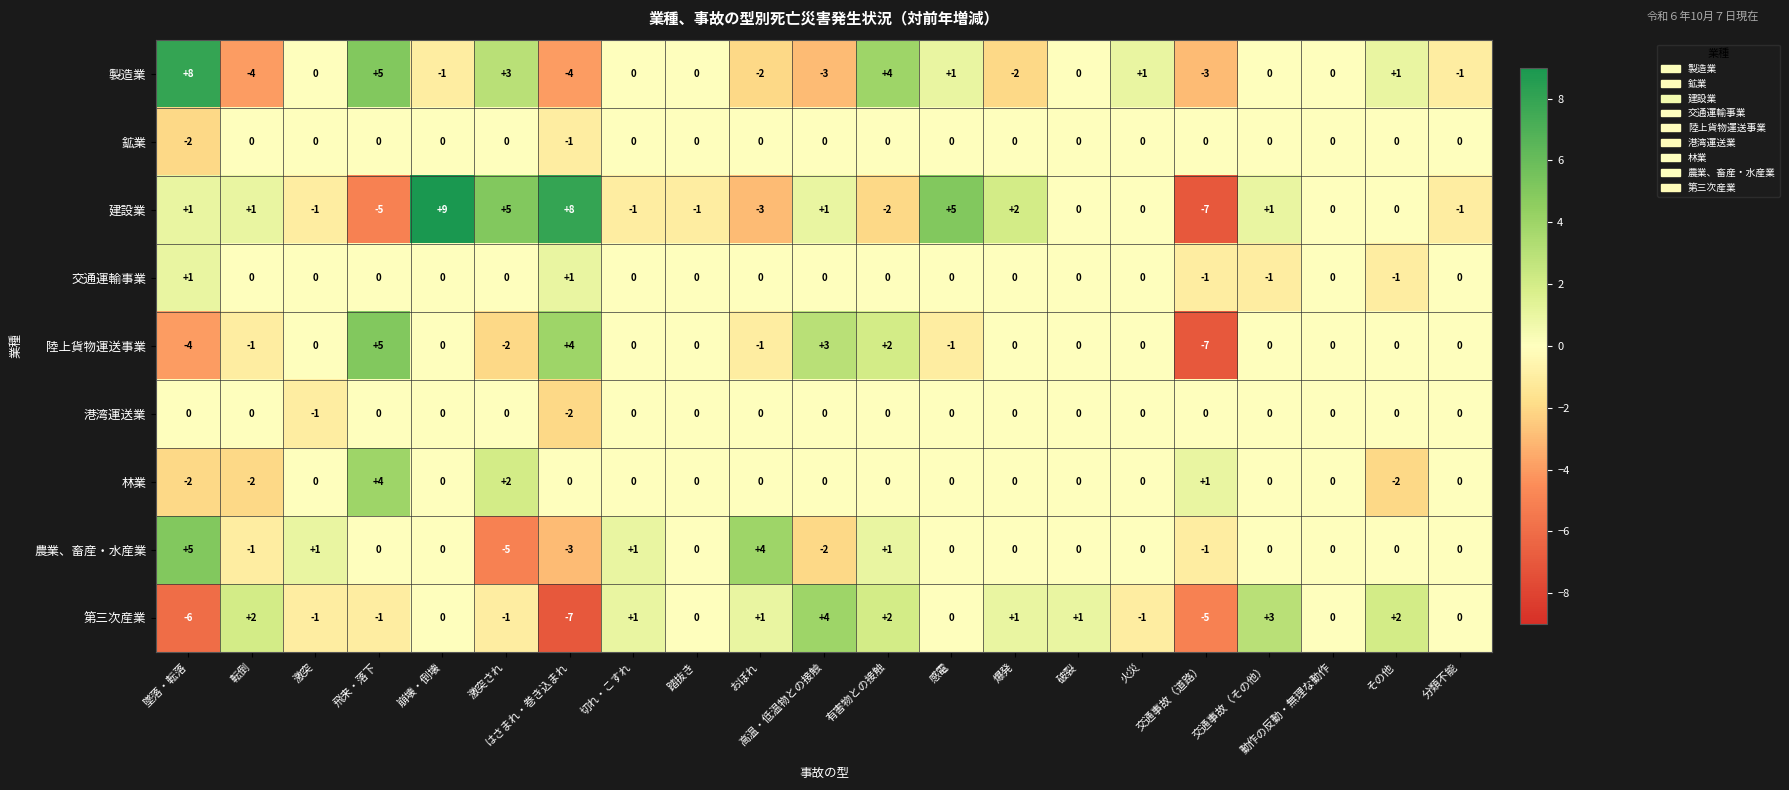

What is the total value across all series at 飛来・落下?

8